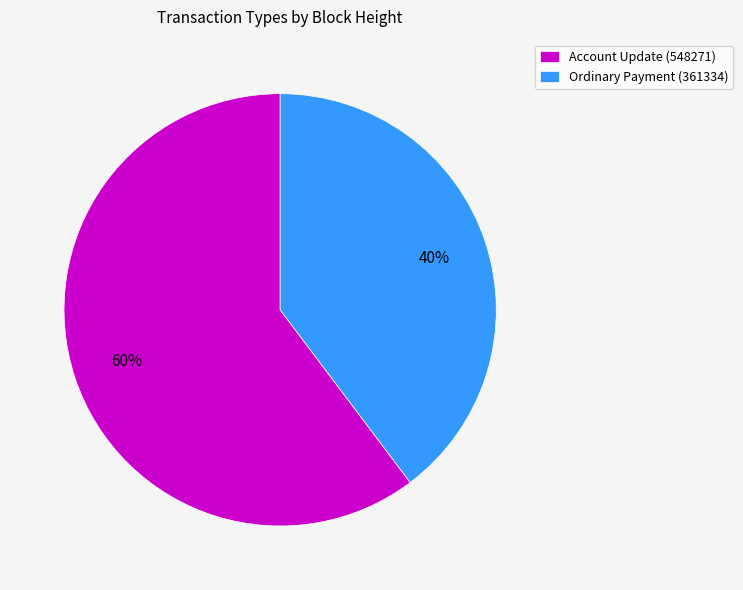

What percentage is the Account Update (548271) slice, to the nearest percent?

60%